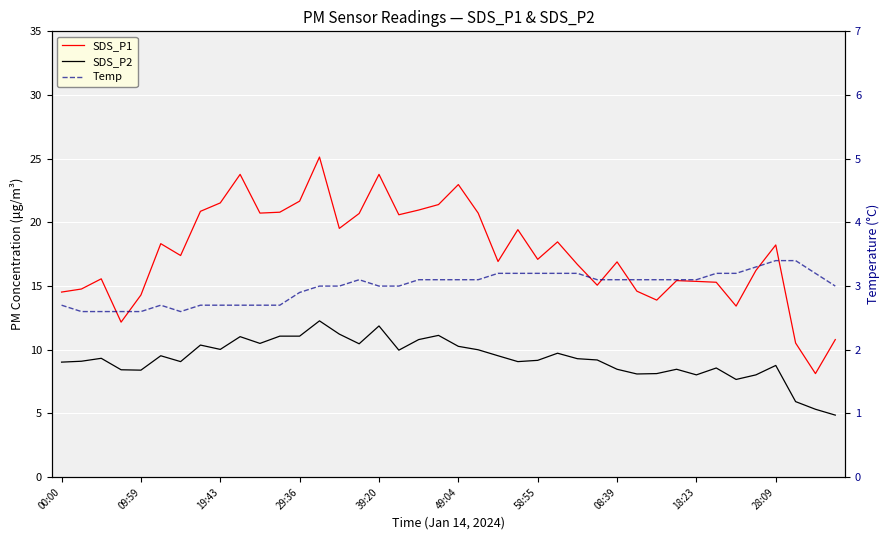

The value of SDS_P1 at 31 is 15.4. True or false?

True